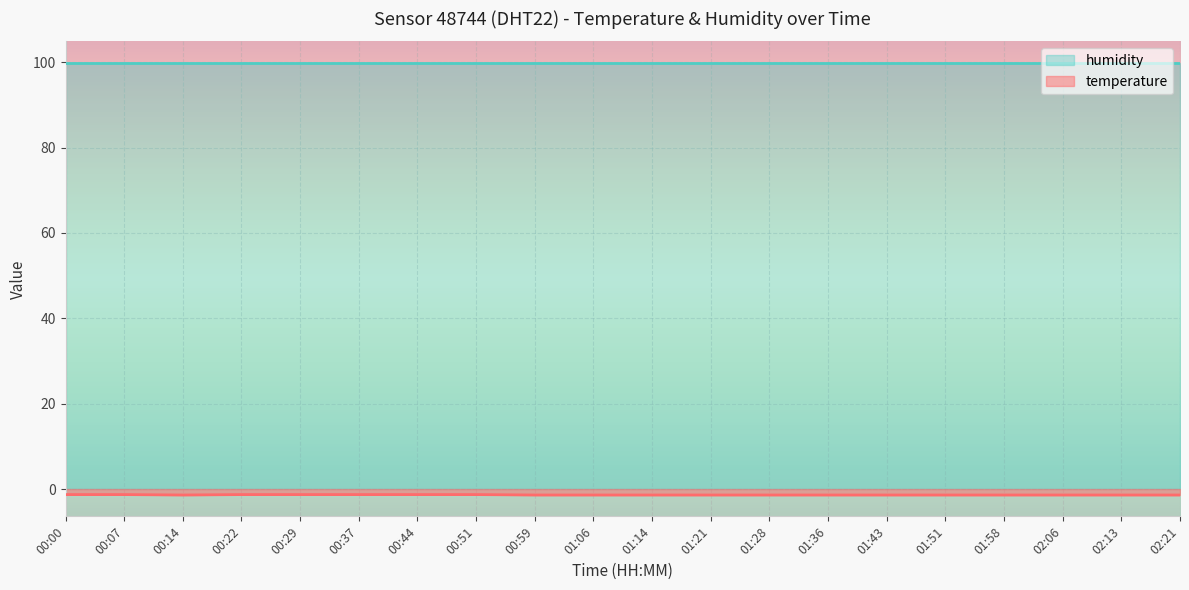

What is the difference between the second highest and second lowest values?

0.1